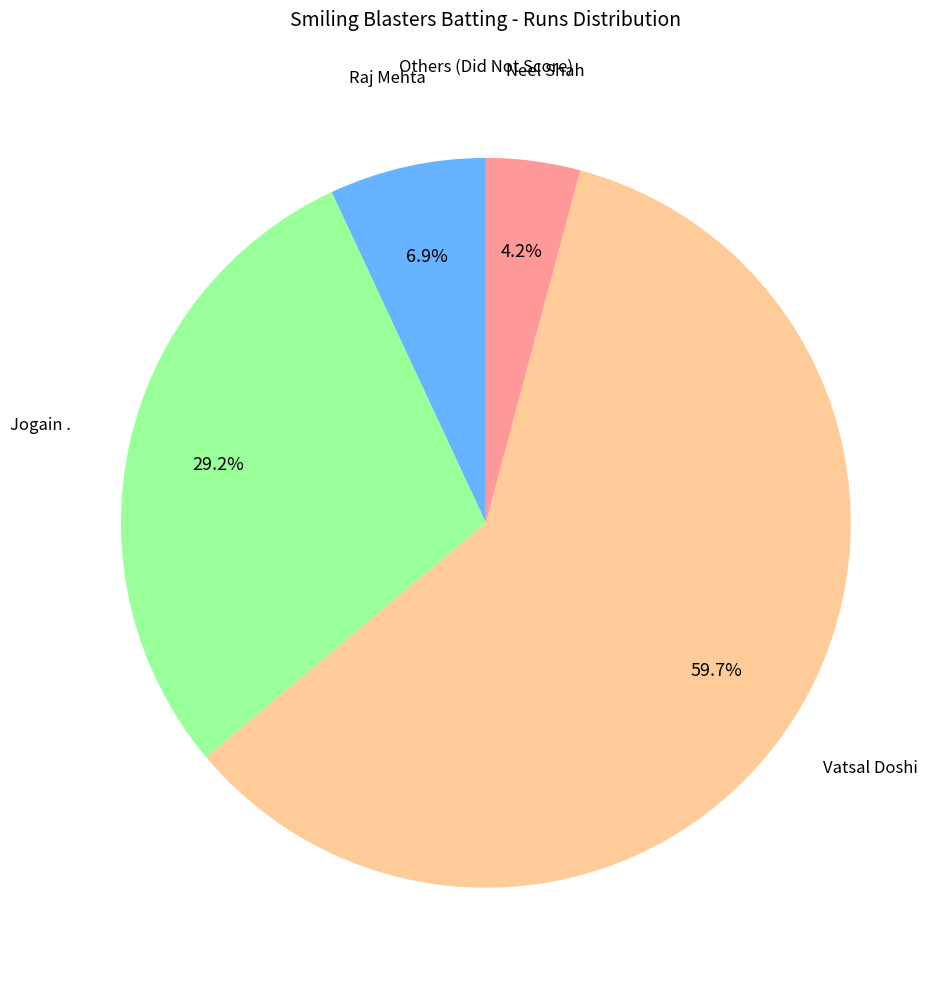

Does any single category account for the majority?

Yes